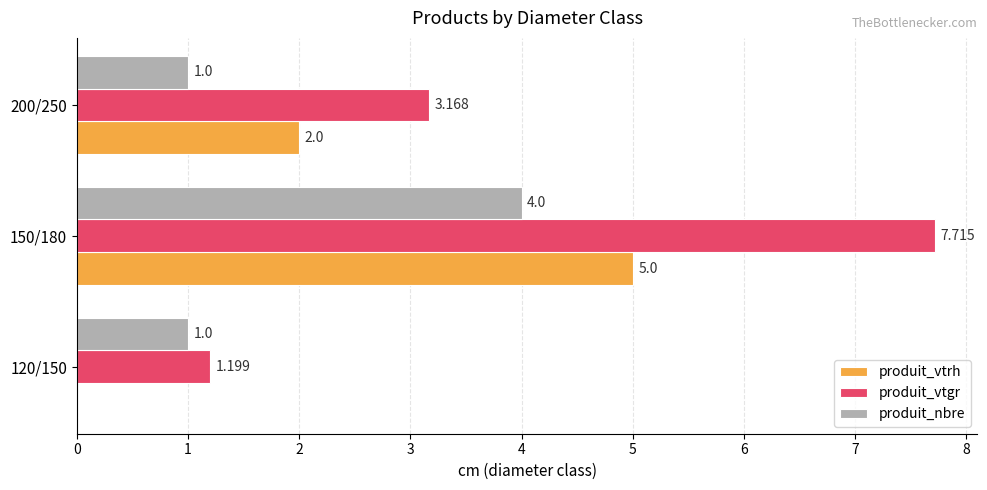

Is the value of produit_vtrh at 150/180 greater than the value of produit_nbre at 120/150?

Yes